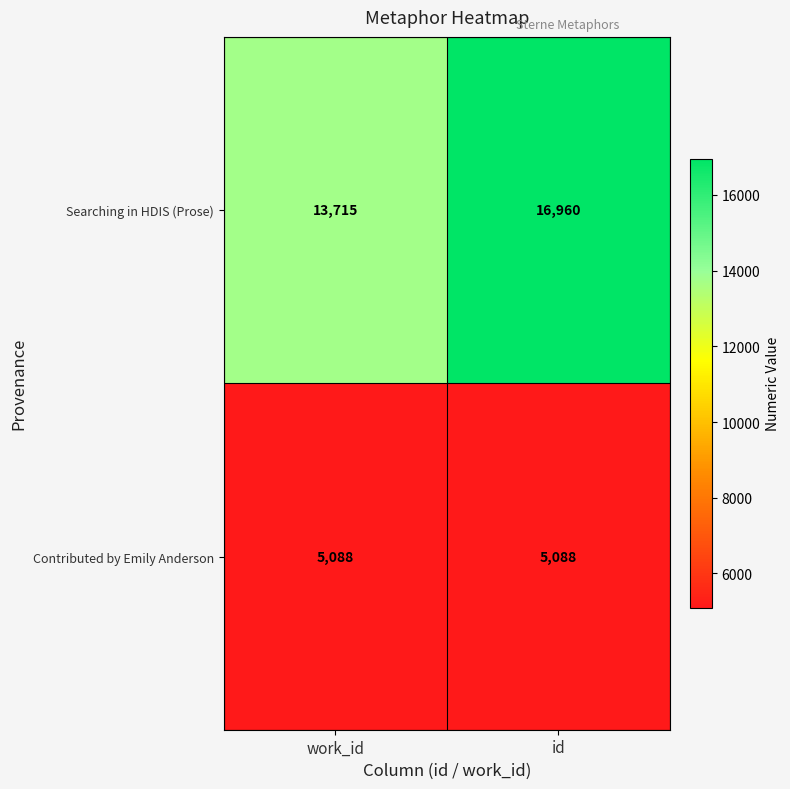

At work_id, list the series in order from smallest to largest.

Contributed by Emily Anderson, Searching in HDIS (Prose)